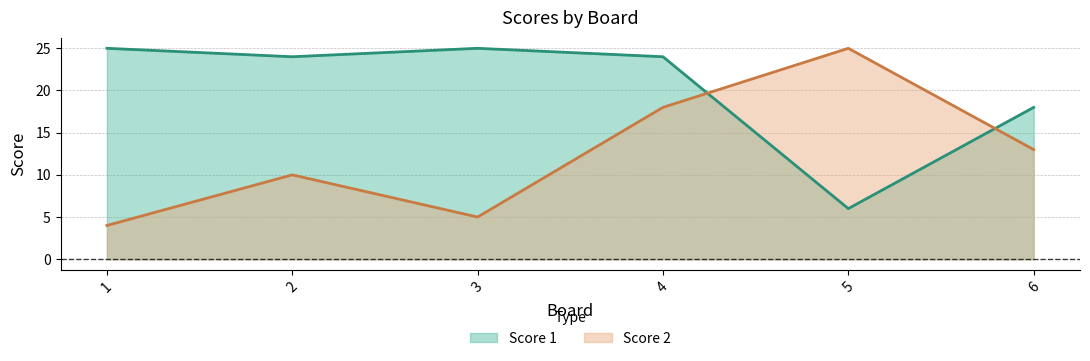

In Score 2, how many points are lower than both neighbors (excluding endpoints)?

1